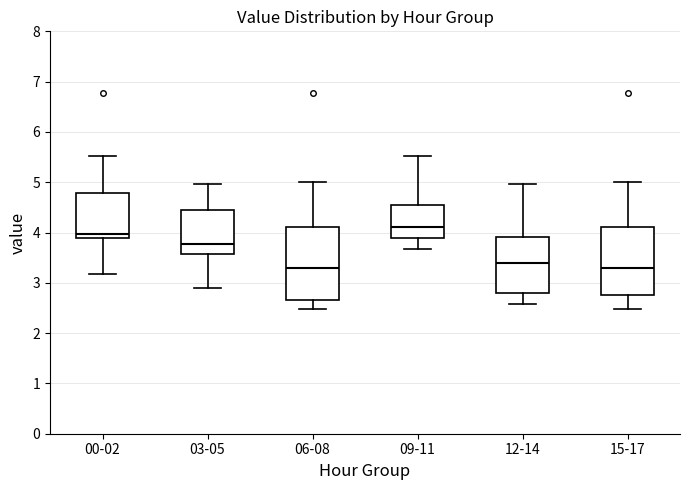

Which box has the highest median line?

09-11